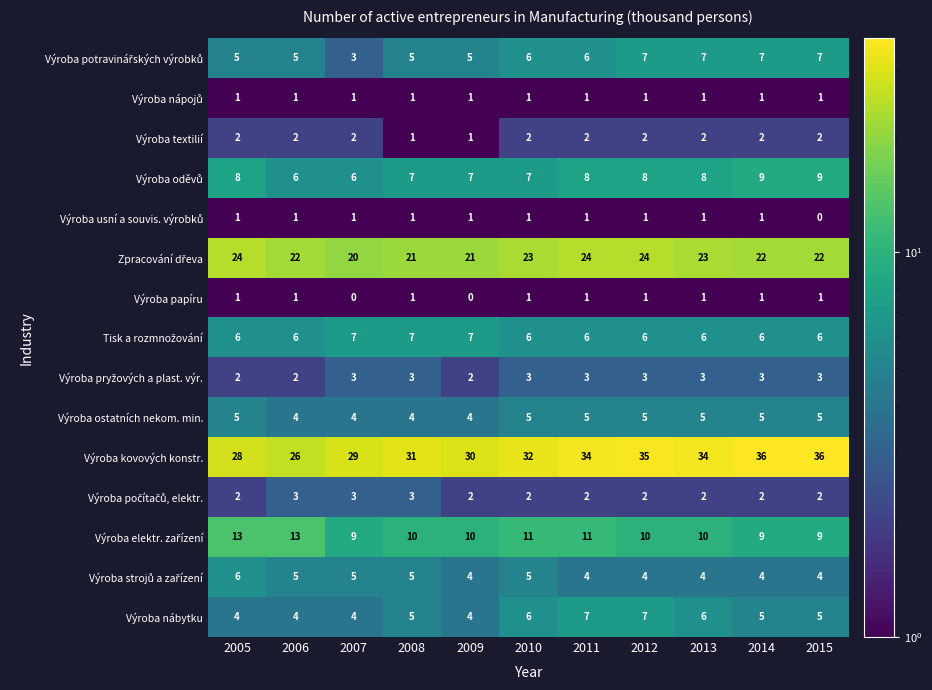

The value of Výroba ostatních nekom. min. at 2011 is 2. True or false?

False